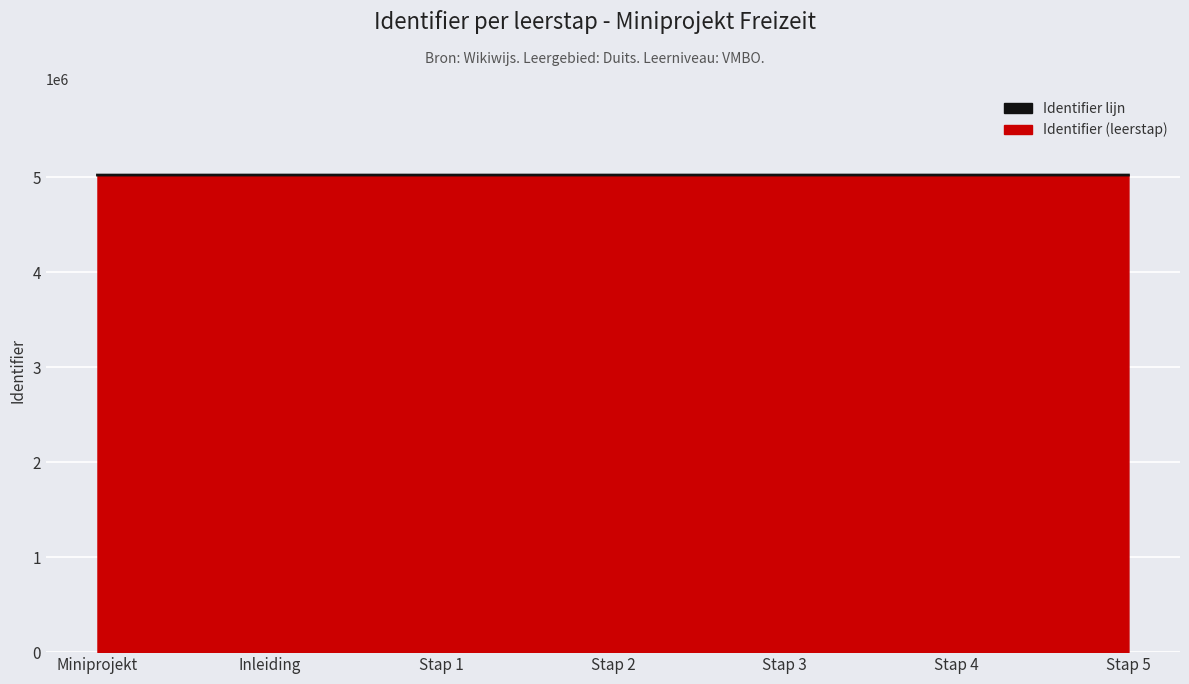

List the labels in order of value, smallest first.

Miniprojekt, Stap 1, Stap 2, Stap 3, Stap 4, Stap 5, Inleiding